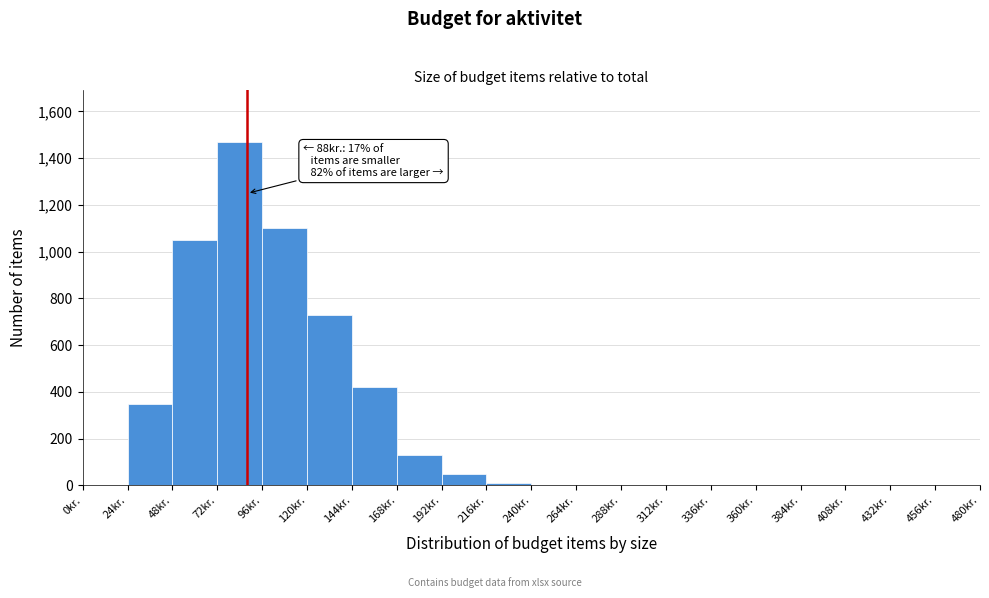

Which range on the x-axis has the tallest bar?

72 to 96